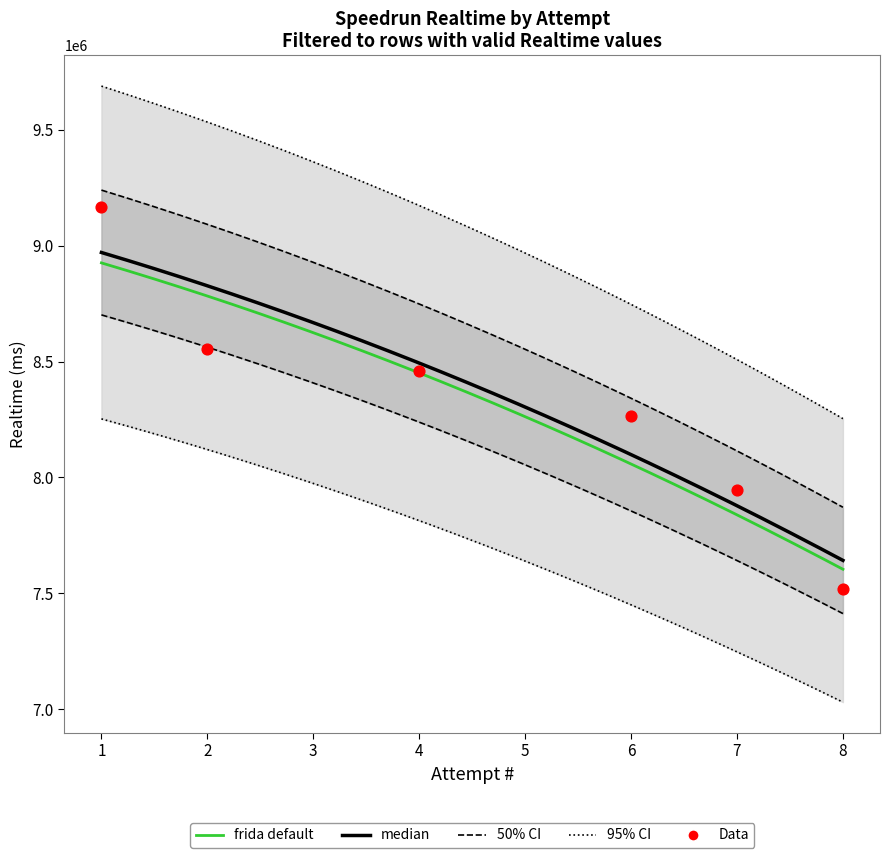

What is the change in value from 1 to 7?

-1224151